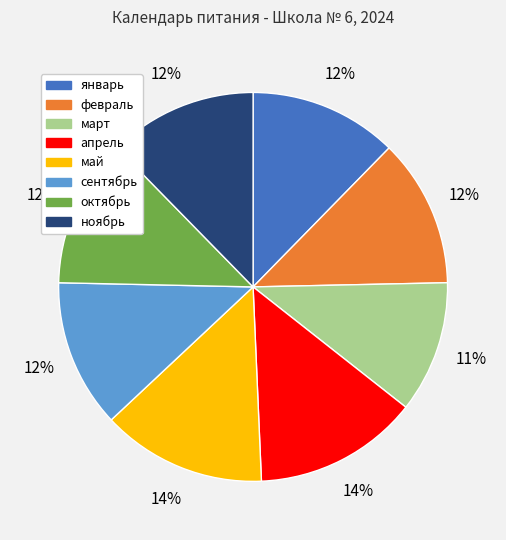

Does февраль account for over 50% of the chart?

No